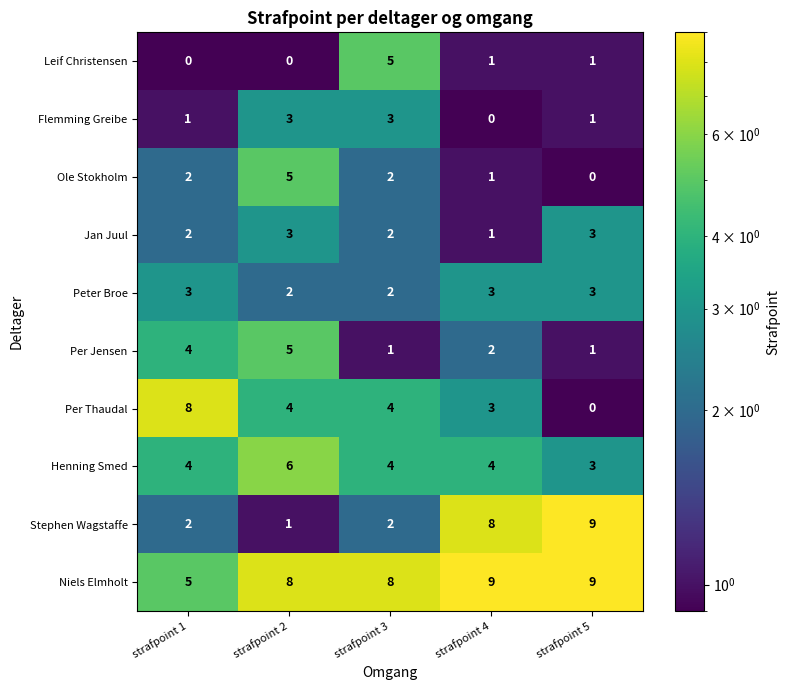

Count the number of categories in the chart.

5